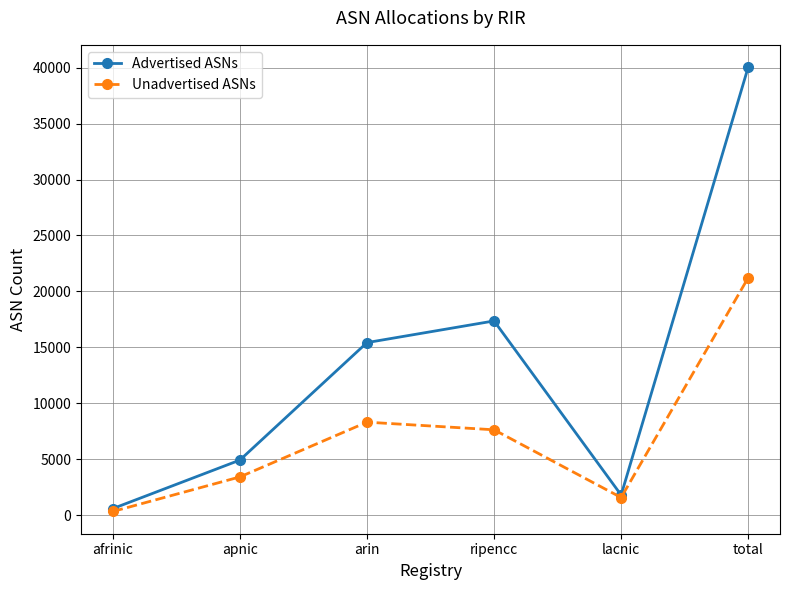

What is the difference between the maximum and minimum values in the Advertised ASNs series?

39483